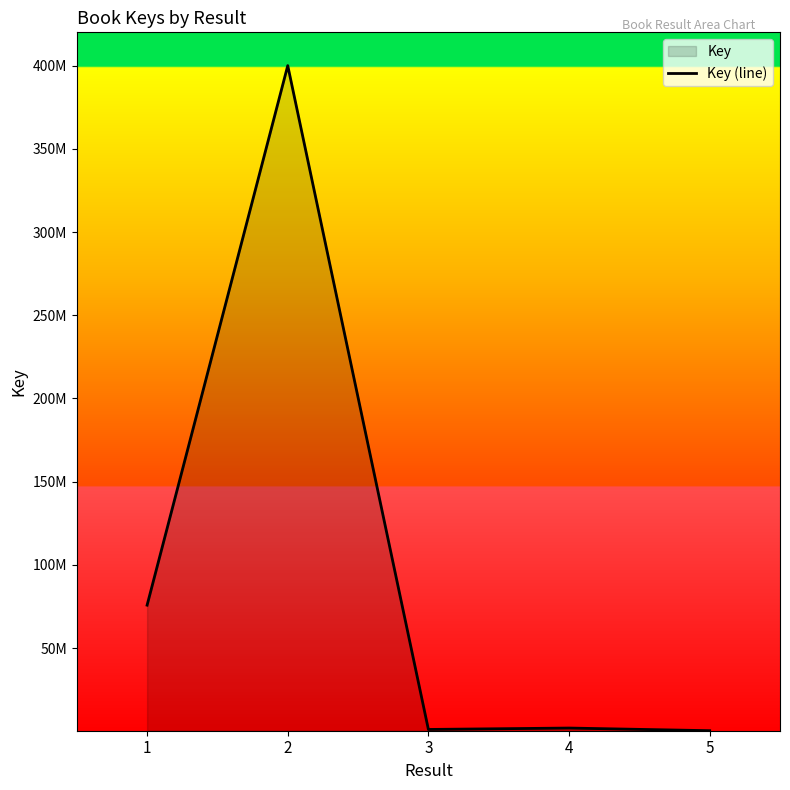

Reading left to right, extract all data points from this chart.

1=75779623	2=400094893	3=1061681	4=1904514	5=316044